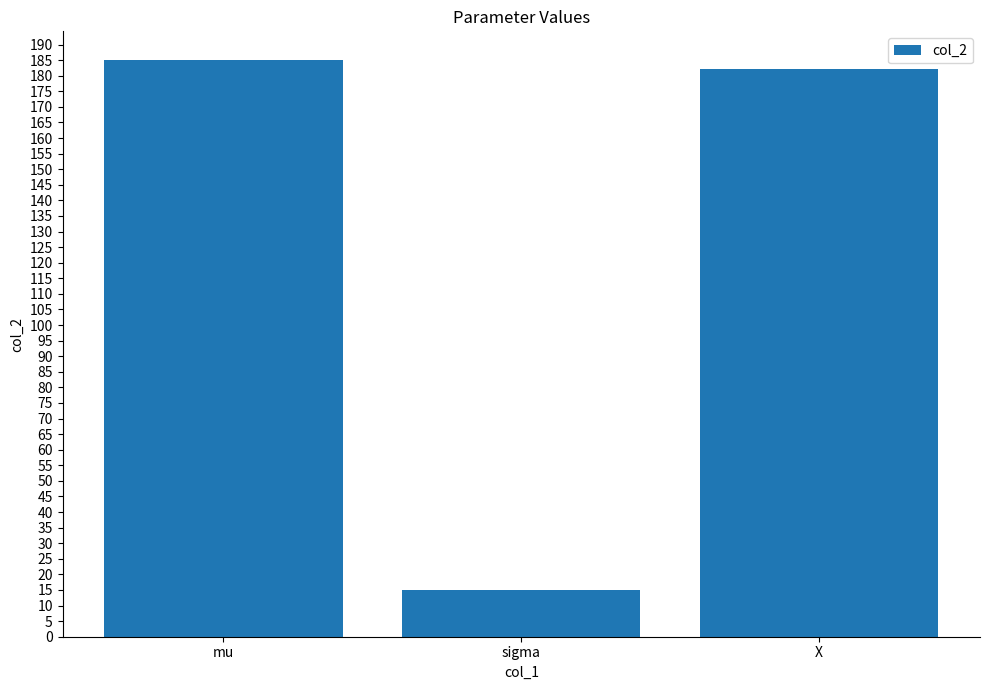

True or false: the data shows 326.4 at X.

False